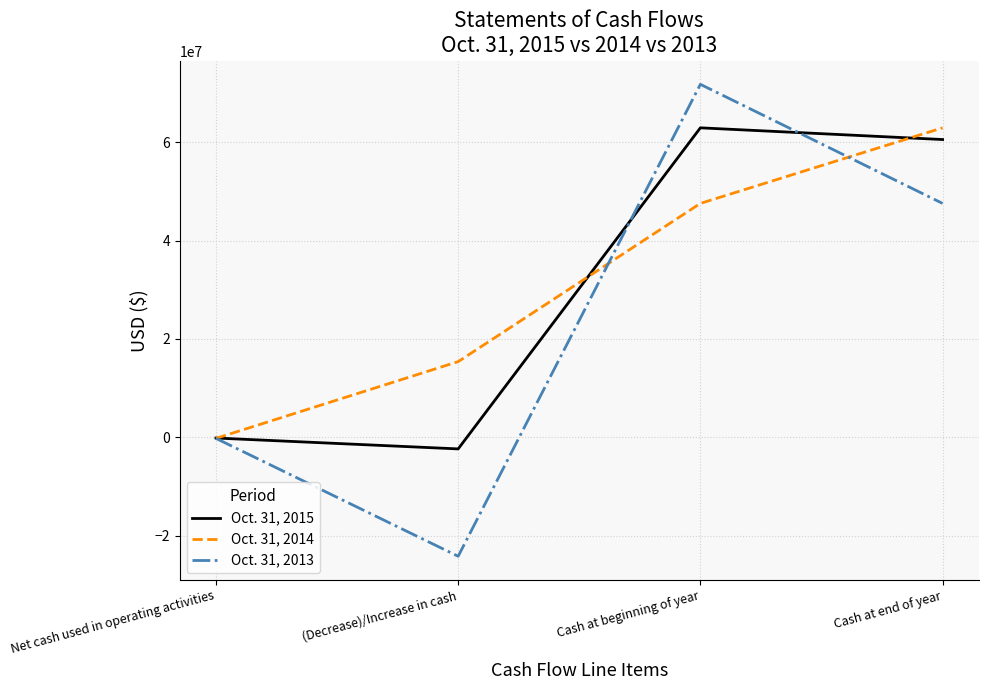

Where is Oct. 31, 2013 nearest to the value 23772487?

Cash at end of year